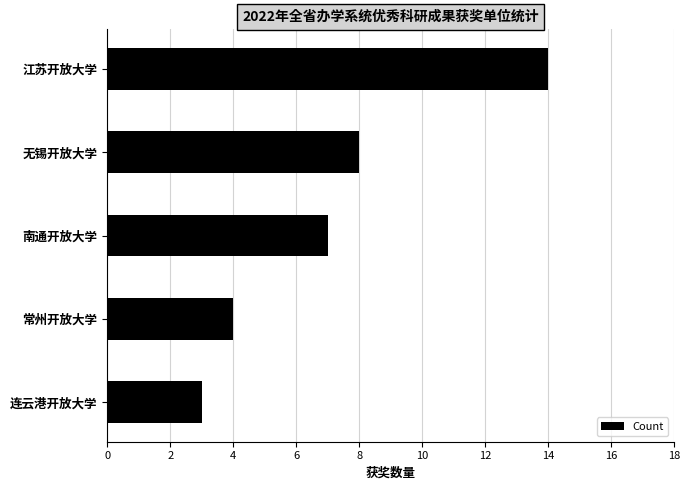

Rank the categories by value from lowest to highest.

连云港开放大学, 常州开放大学, 南通开放大学, 无锡开放大学, 江苏开放大学